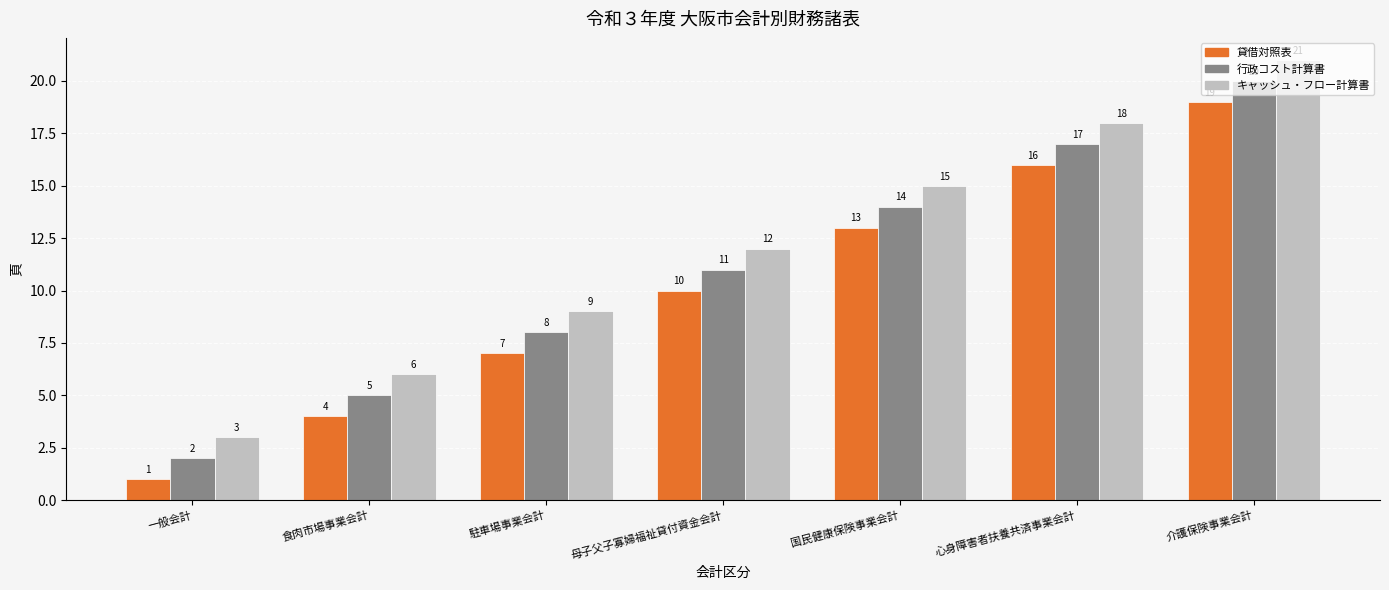

Count the 行政コスト計算書 values in the range 5 to 17.

5